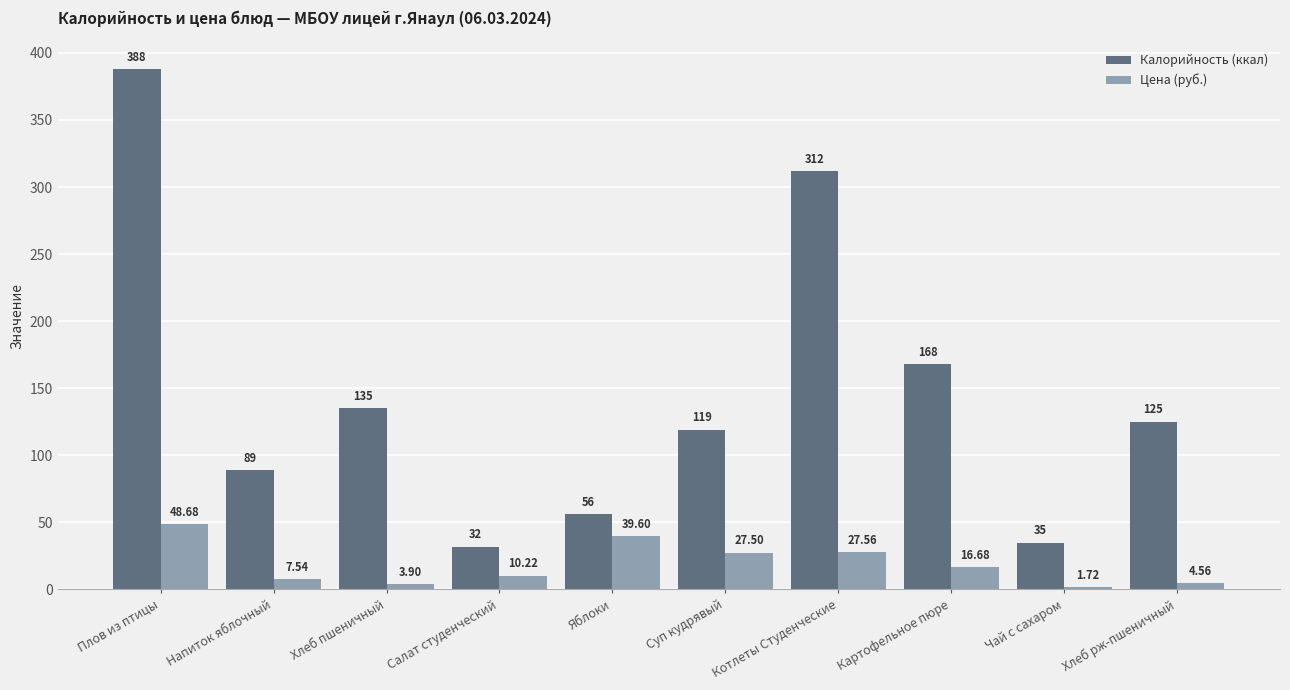

List the series in order of their peak value, lowest first.

Цена (руб.), Калорийность (ккал)